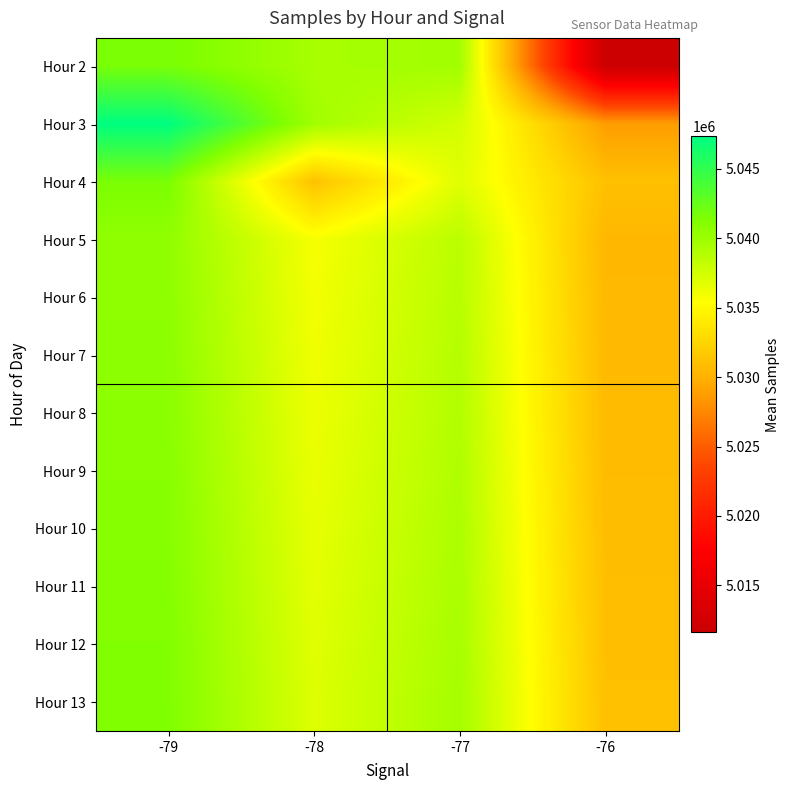

Which label corresponds to the smallest value in the chart?

-76